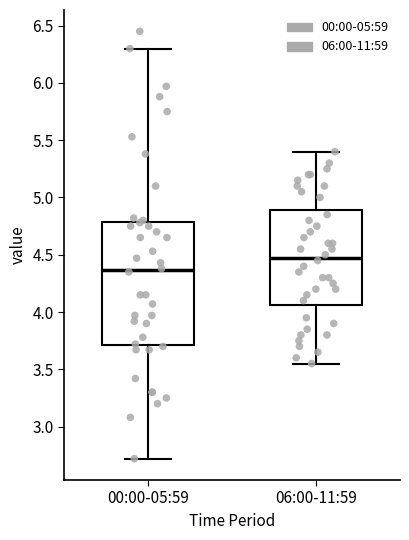

Reading left to right, transcribe this box plot: for each box, give where its median line is, the range the box spans, and where its two whiskers end, as read against the y-axis. The values are not printed on the chart, so give them approximately, as read against the axis.

00:00-05:59: median 4.35, box 3.70 to 4.80, whiskers 2.70 to 6.30
06:00-11:59: median 4.50, box 4.05 to 4.90, whiskers 3.55 to 5.40